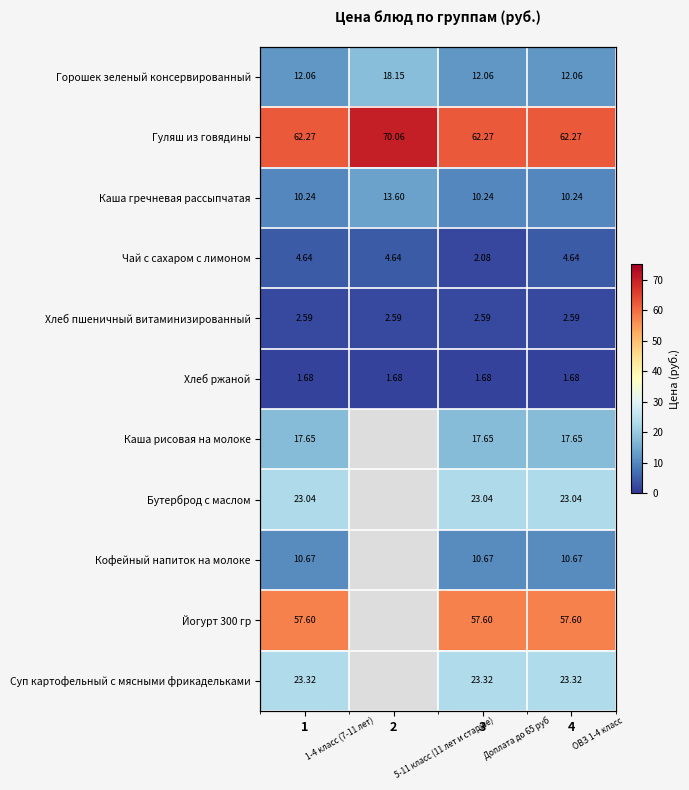

Which category has the lowest value in the Гуляш из говядины series?

1